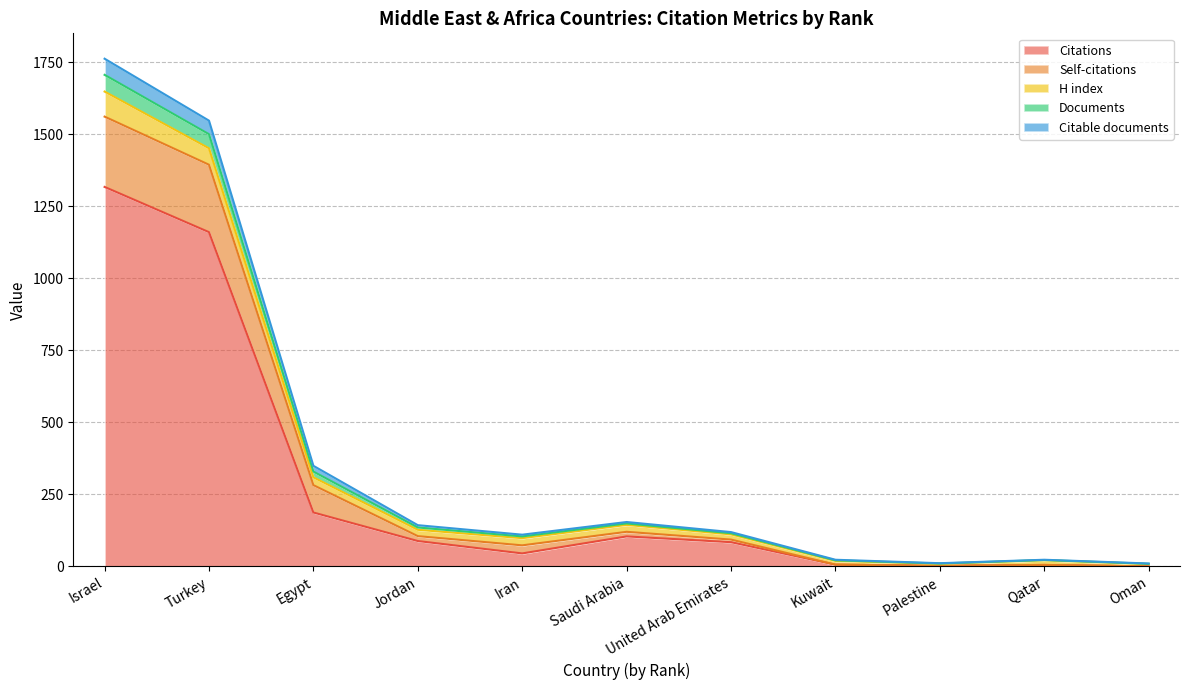

At which category is the sum across all series the highest?

Israel